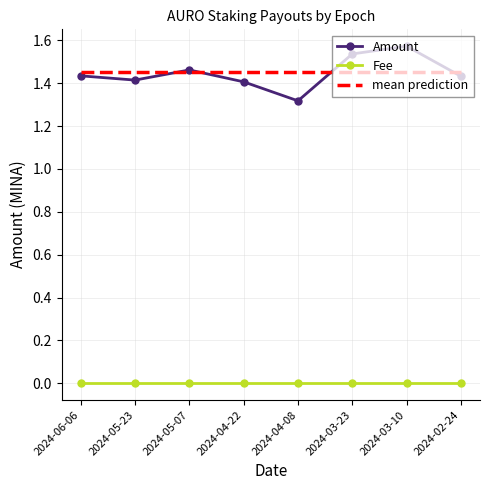

Which label corresponds to the largest value in the chart?

2024-03-10